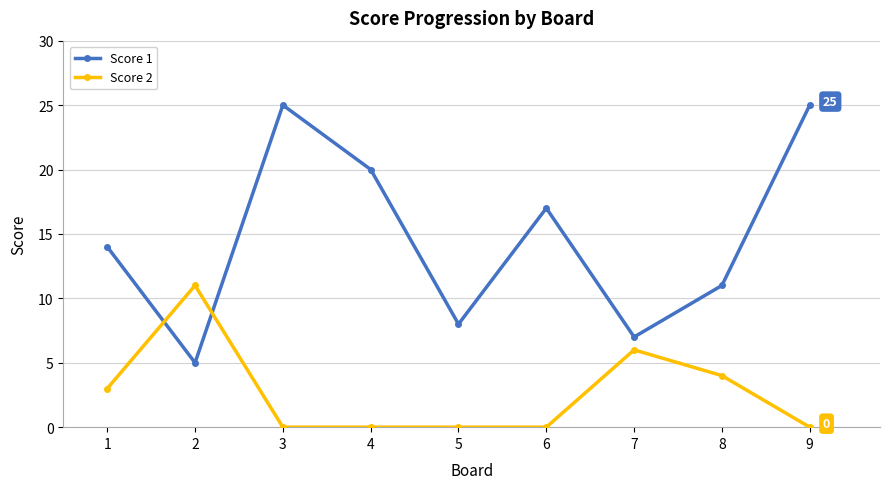

True or false: Score 2 has a value of 3 at 1.

True